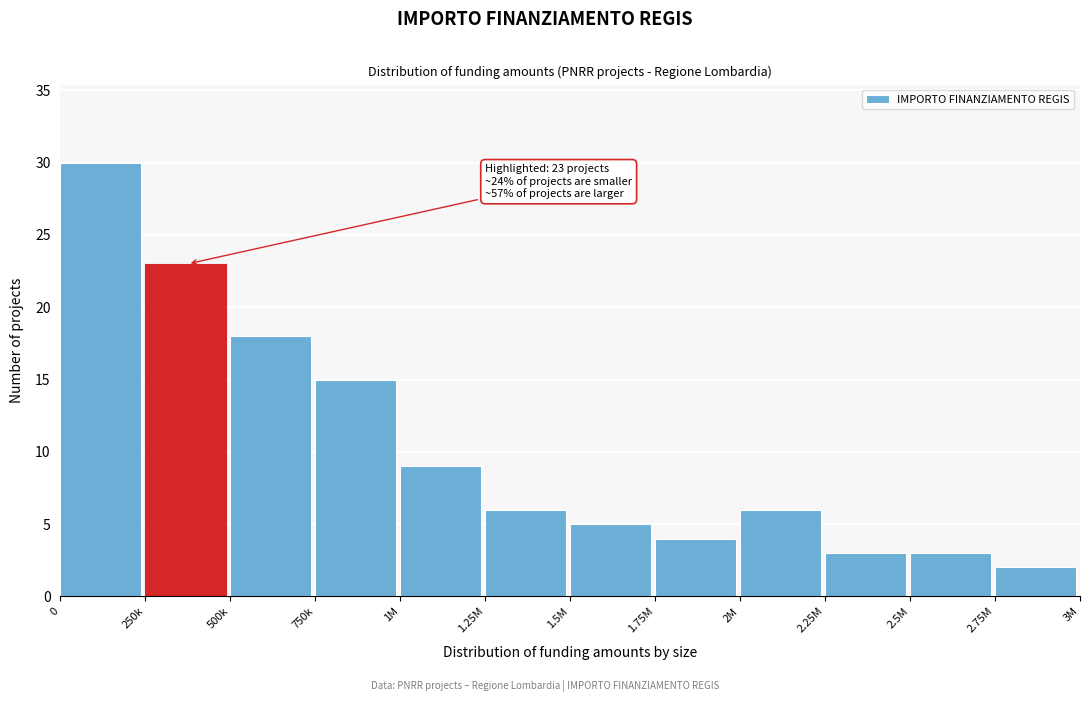

Reading left to right, list all the values displayed in this chart.

0=30	250k=23	500k=18	750k=15	1M=9	1.25M=6	1.5M=5	1.75M=4	2M=6	2.25M=3	2.5M=3	2.75M=2